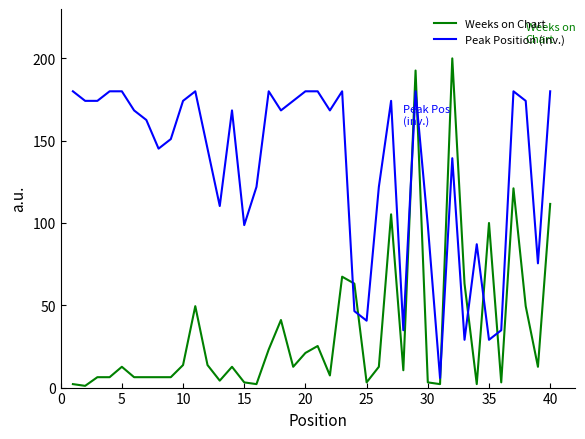

What are all the series names shown in the legend?

Weeks on Chart, Peak Position (inv.)